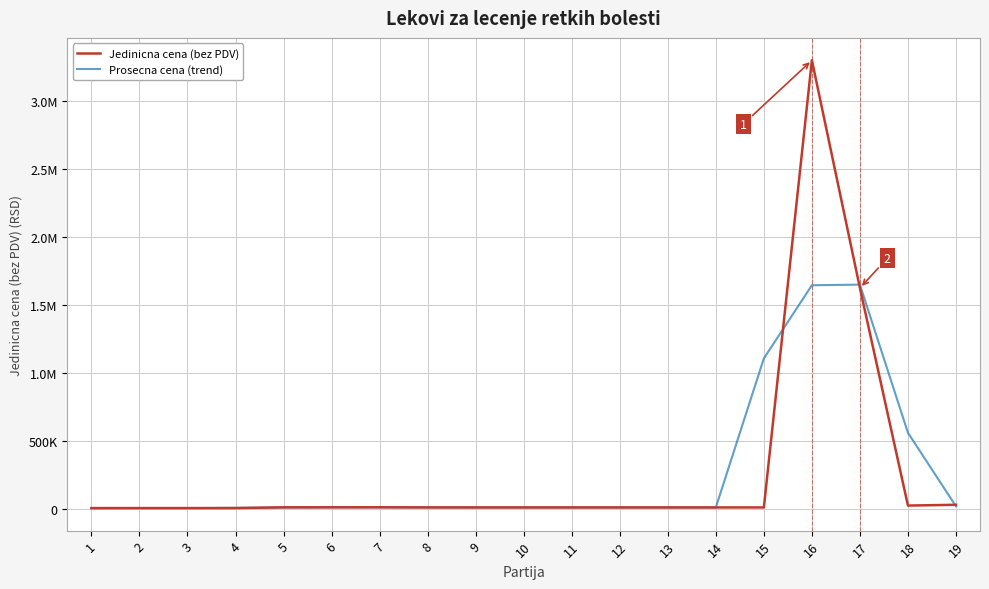

Which label corresponds to the smallest value in the chart?

1